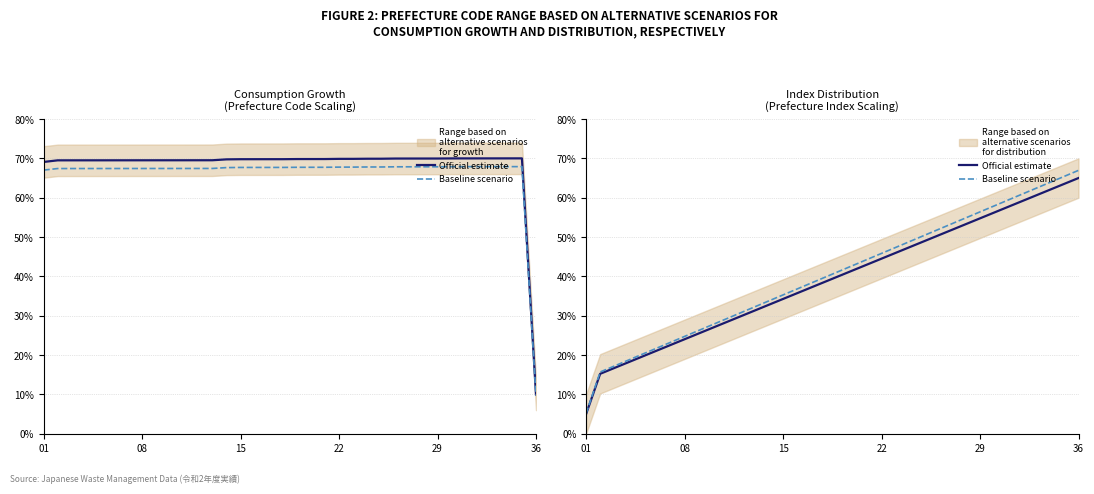

True or false: Baseline scenario and Official estimate intersect in this chart.

False